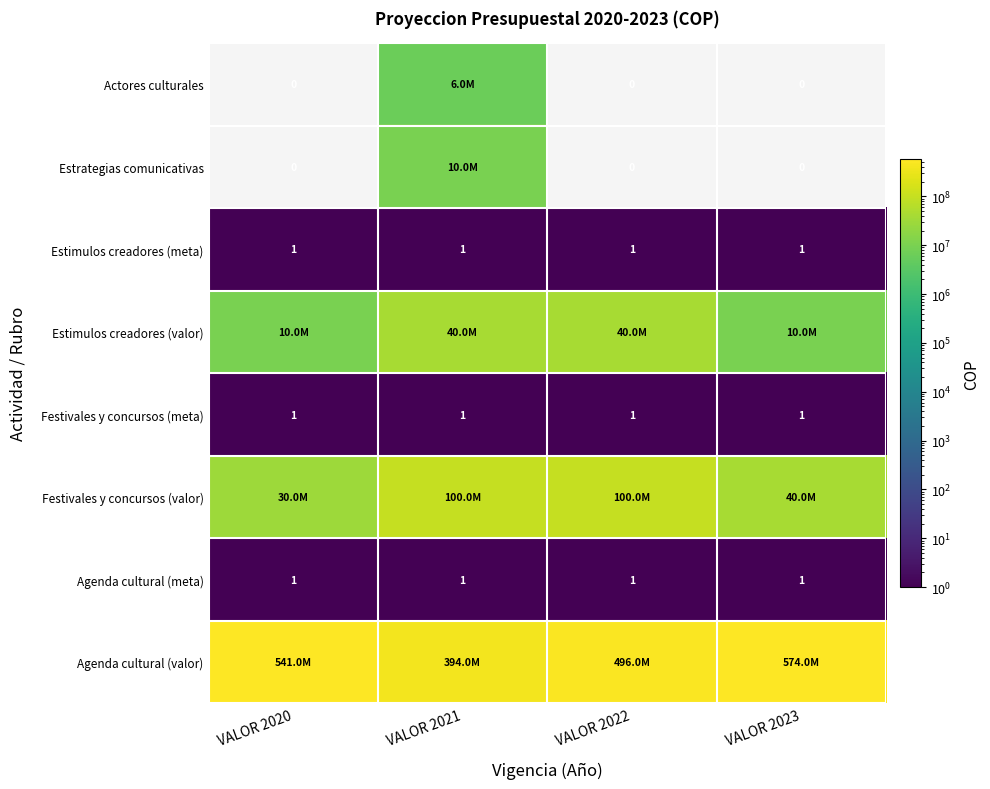

True or false: Agenda cultural (meta) has a value of 1 at VALOR 2021.

True